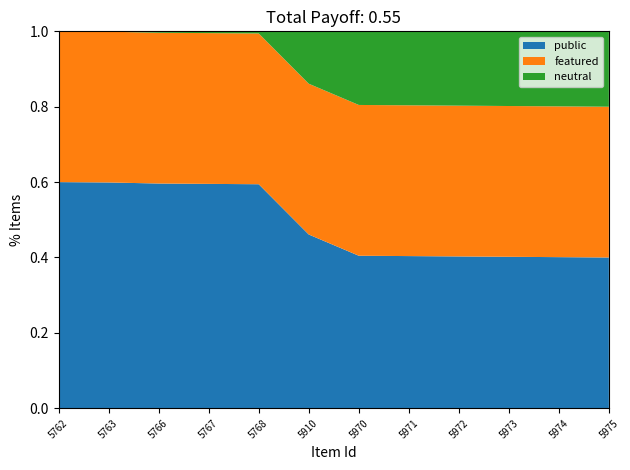

What is the minimum value for public?

0.4